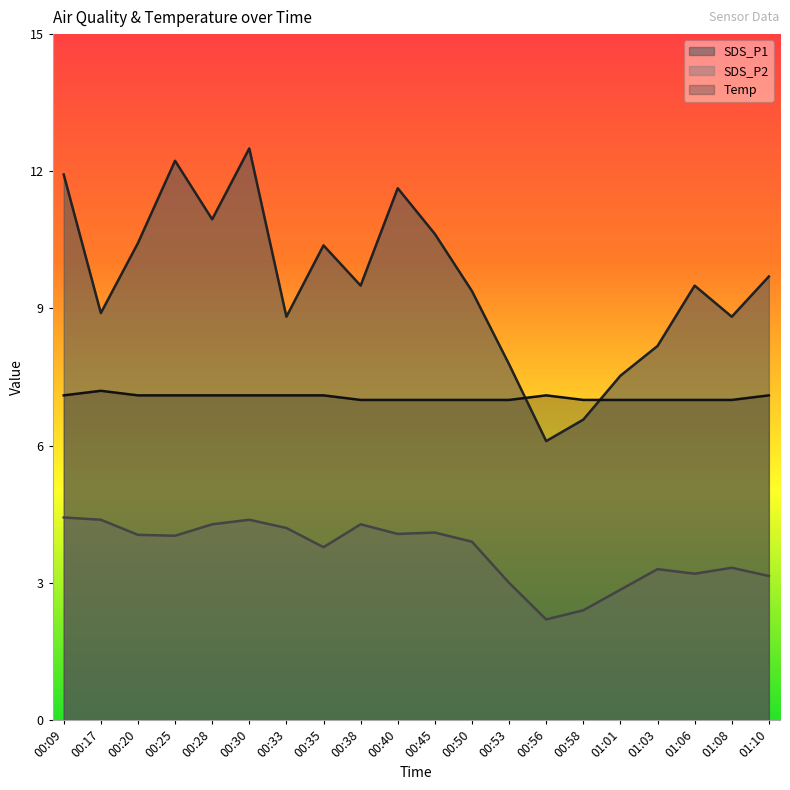

Rank the categories by SDS_P1 value from highest to lowest.

00:30, 00:25, 00:09, 00:40, 00:28, 00:45, 00:20, 00:35, 01:10, 00:38, 01:06, 00:50, 00:17, 00:33, 01:08, 01:03, 00:53, 01:01, 00:58, 00:56